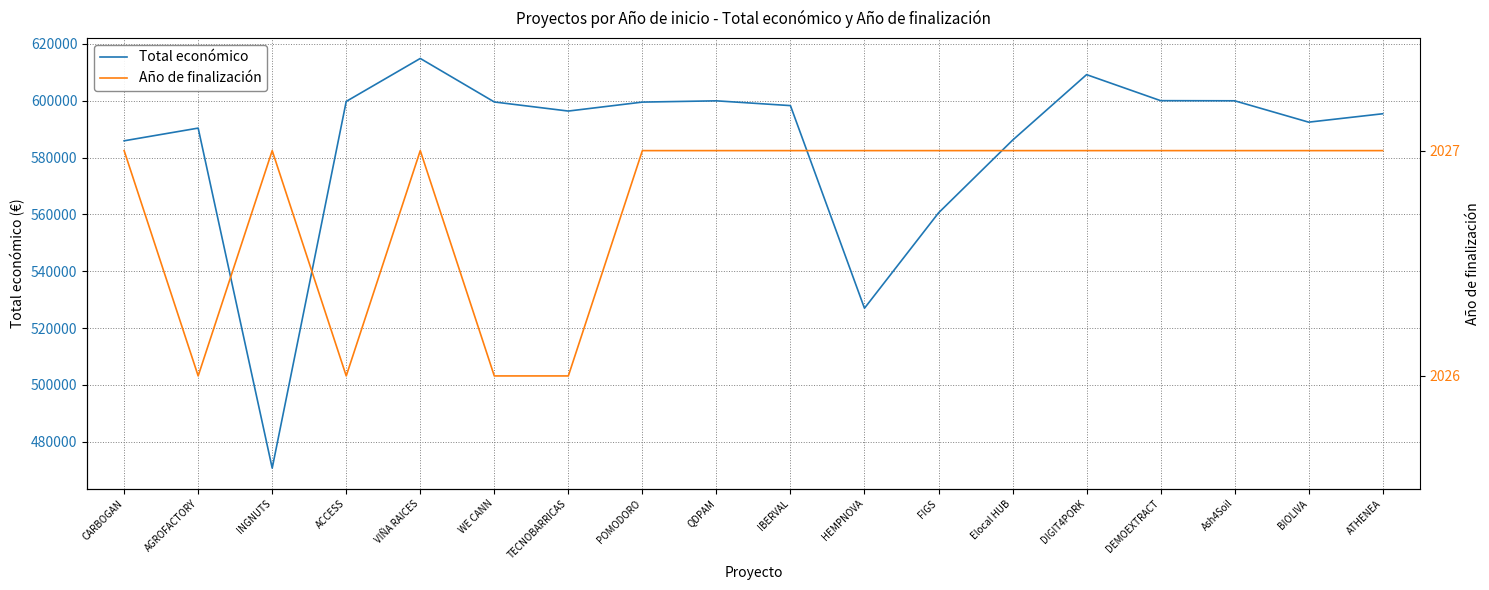

What is the approximate value of Total económico at Ash4Soil?

600000